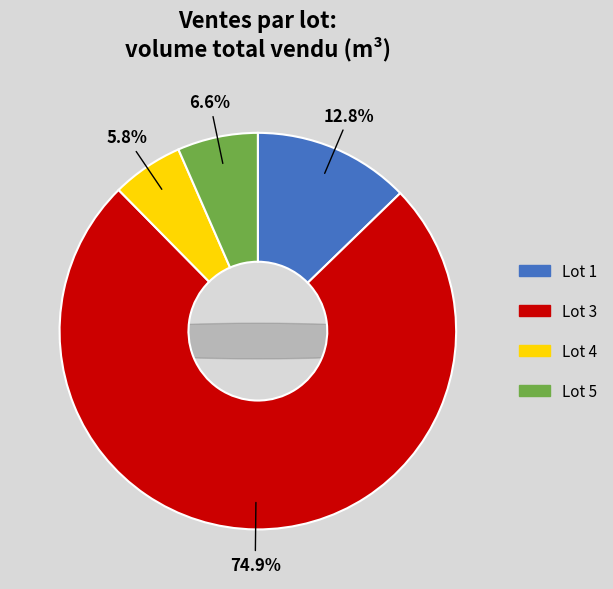

Is it true that Lot 5 is 18% of the pie?

False